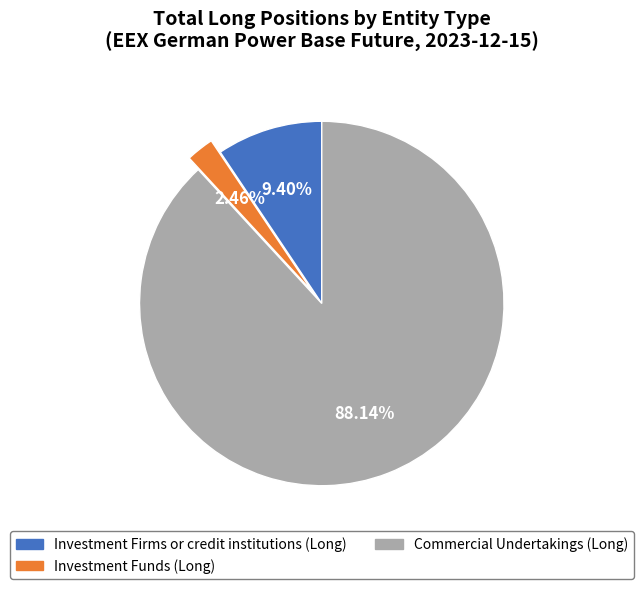

Is there any slice that represents more than half of the pie?

Yes